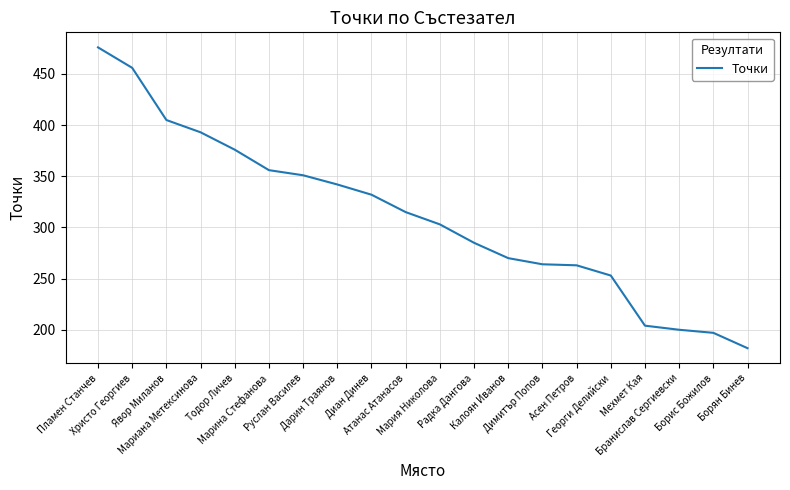

What is the difference between the maximum and minimum values?

294